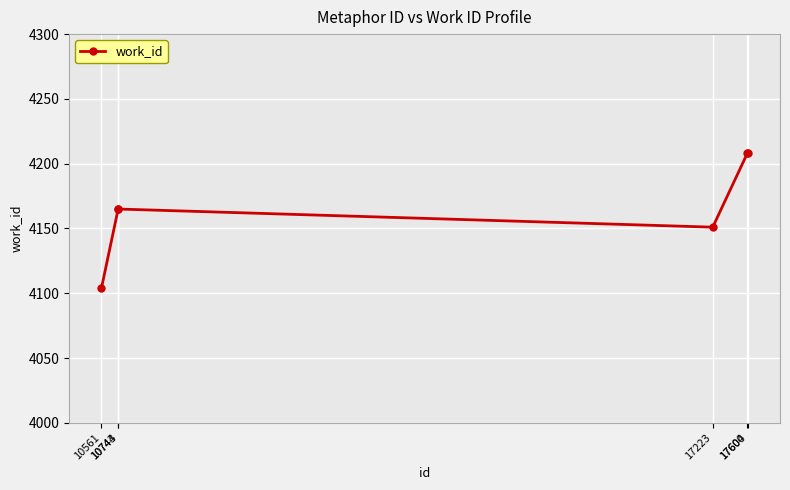

The chart shows a value of 4104 at 10561. True or false?

True